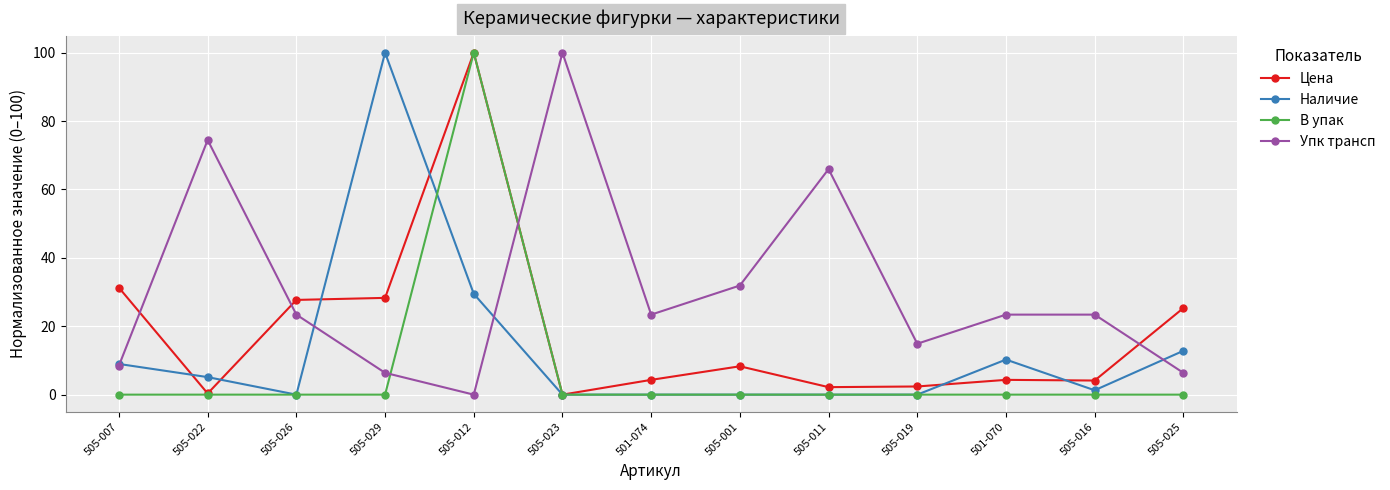

Where do В упак and Упк трансп first cross each other?

505-029 and 505-012